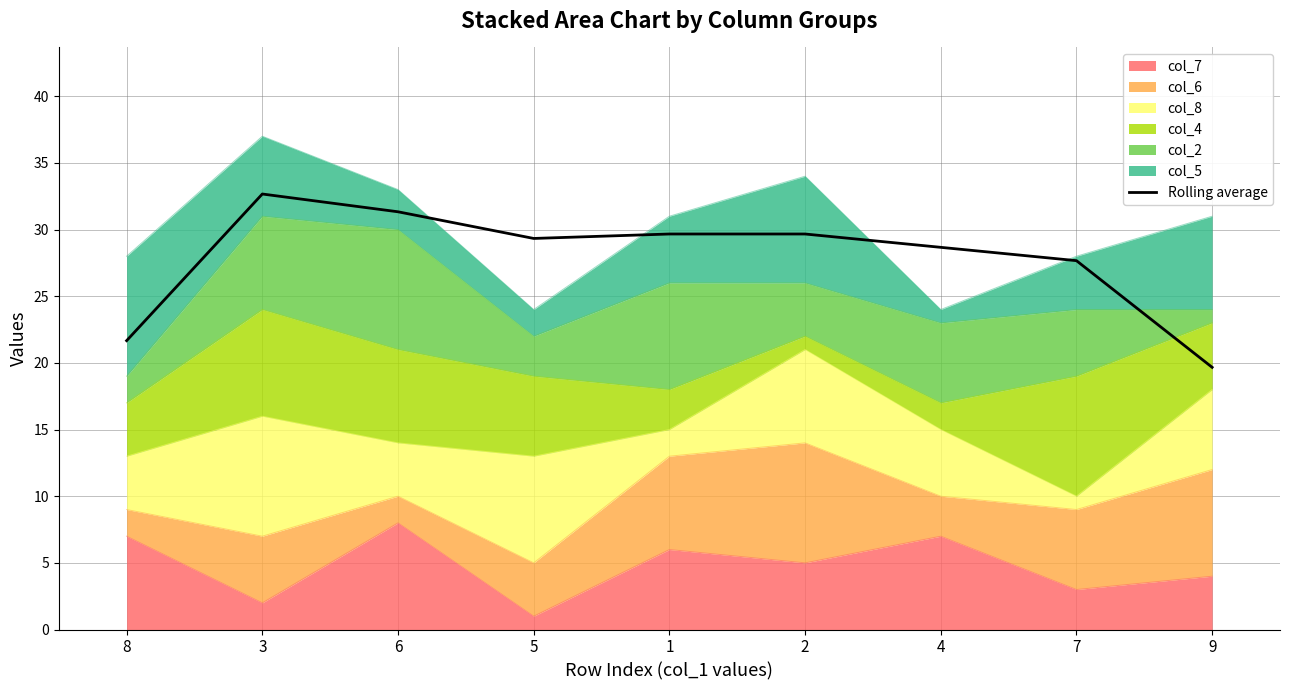

Which label corresponds to the smallest value in the chart?

9